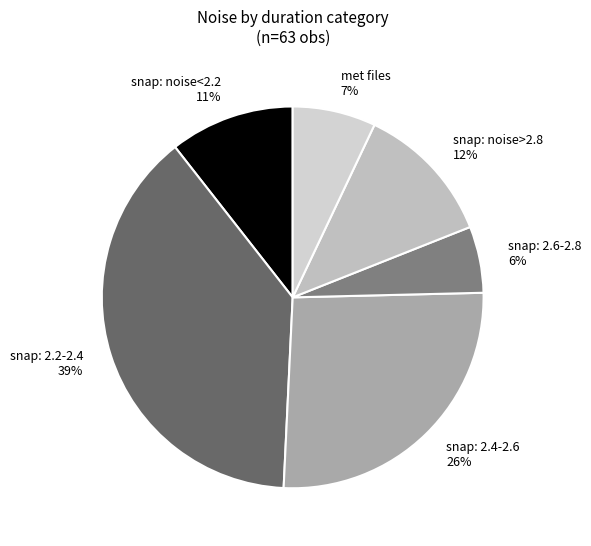

Approximately how many times larger is the value at snap: 2.4-2.6 compared to snap: 2.2-2.4?

0.7